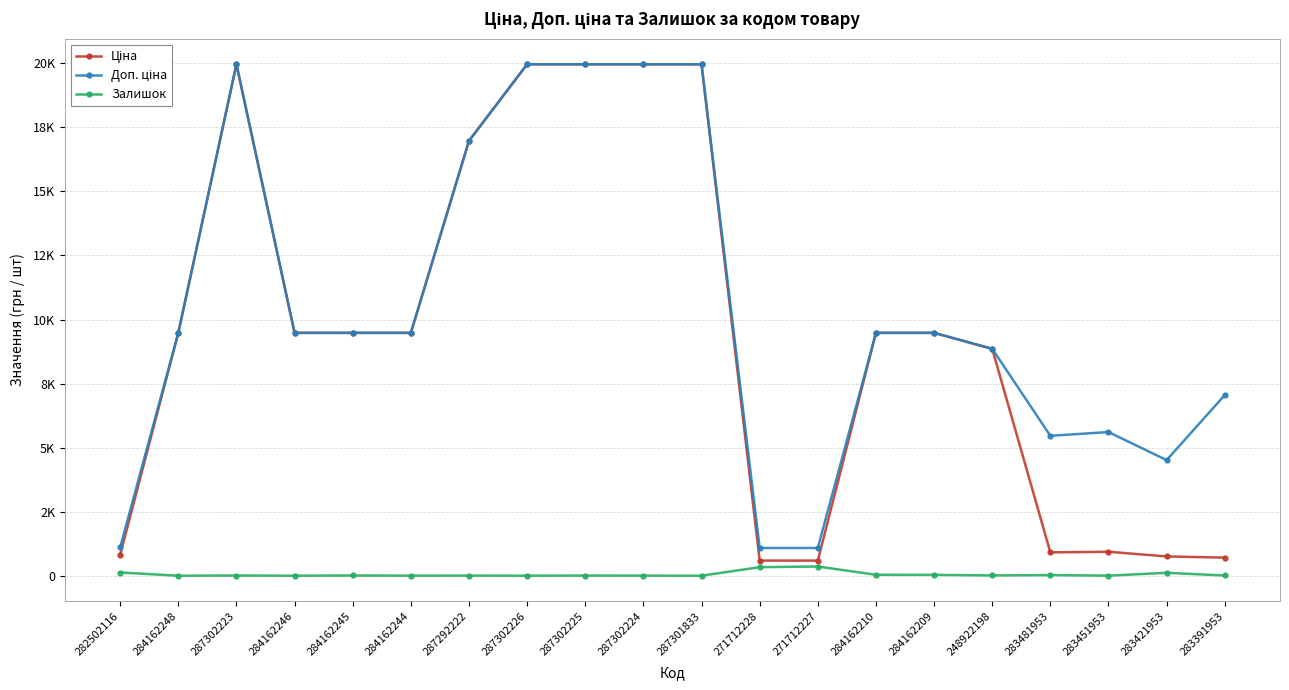

True or false: Ціна has more than 0 interior local peaks.

True